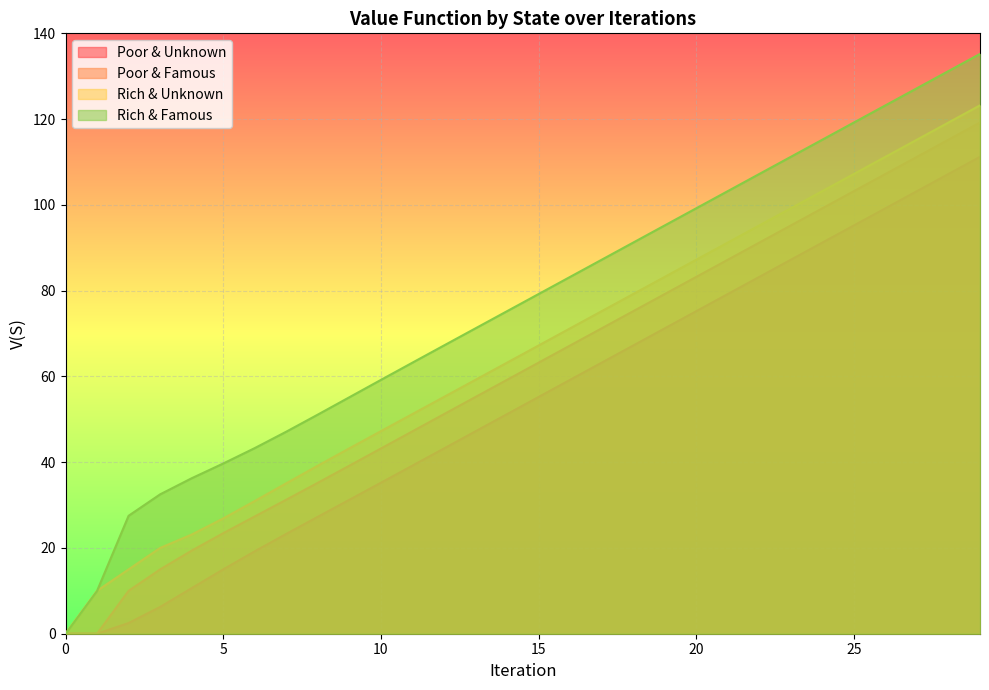

What is the difference between the highest and lowest values at 22?

24.0